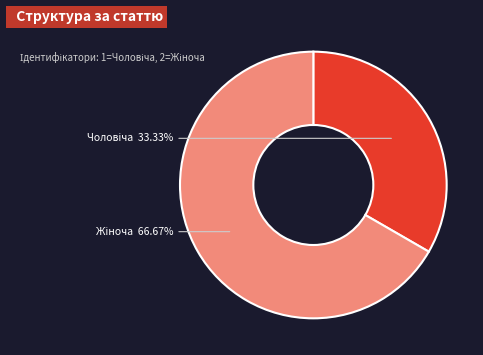

Is there a majority slice in this chart?

Yes